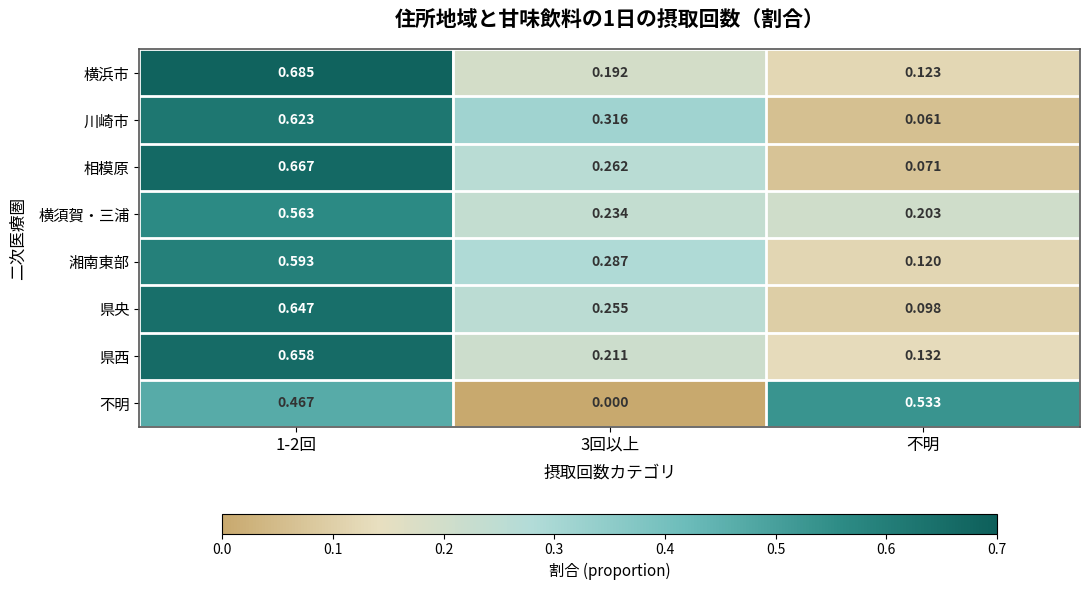

Is the value of 横須賀・三浦 at 3回以上 greater than the value of 横浜市 at 3回以上?

Yes